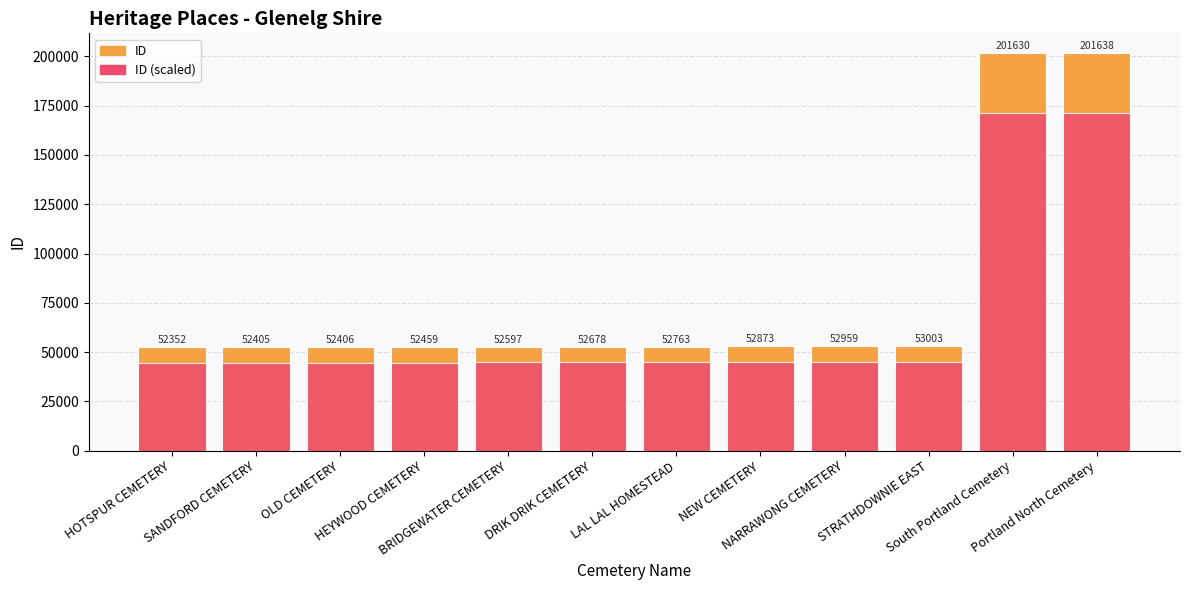

How many bars are there in total?

24